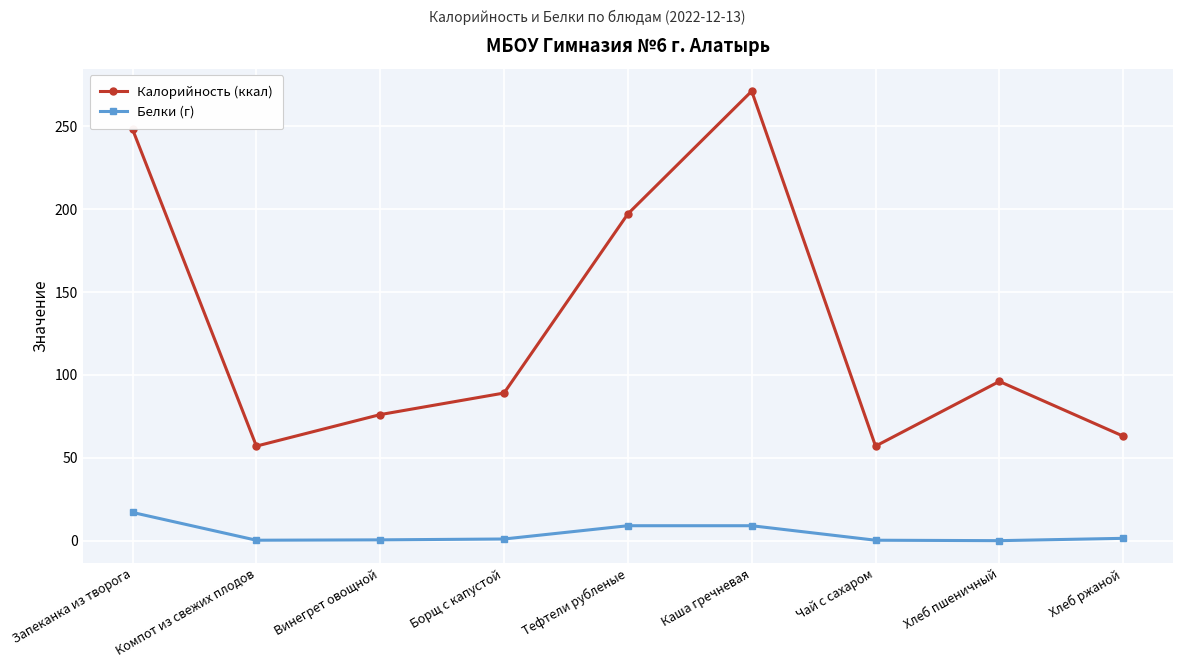

Is it true that Калорийность (ккал) equals 96.4 at Чай с сахаром?

False